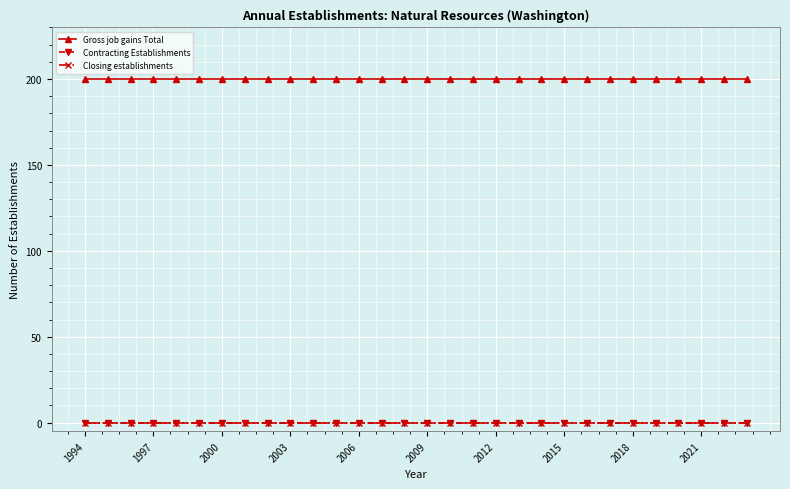

At which label does Contracting Establishments reach its peak?

1994